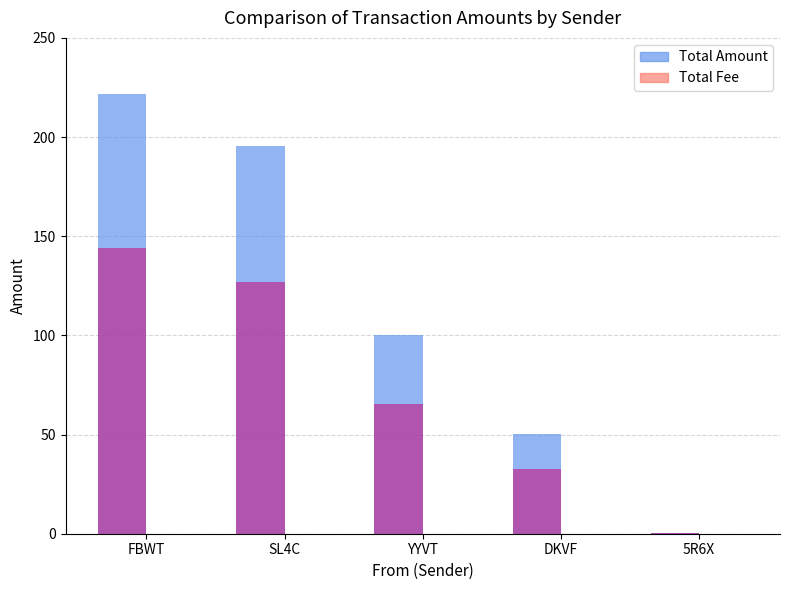

What is the difference between the maximum and minimum values in the Total Amount series?

221.2